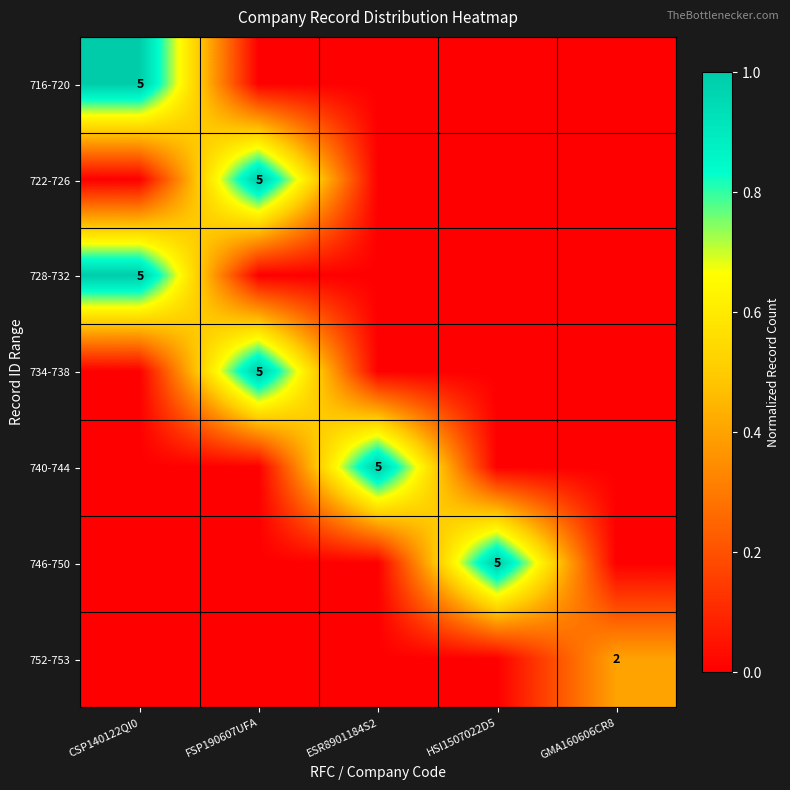

Is it true that 734-738 equals 7 at FSP190607UFA?

False